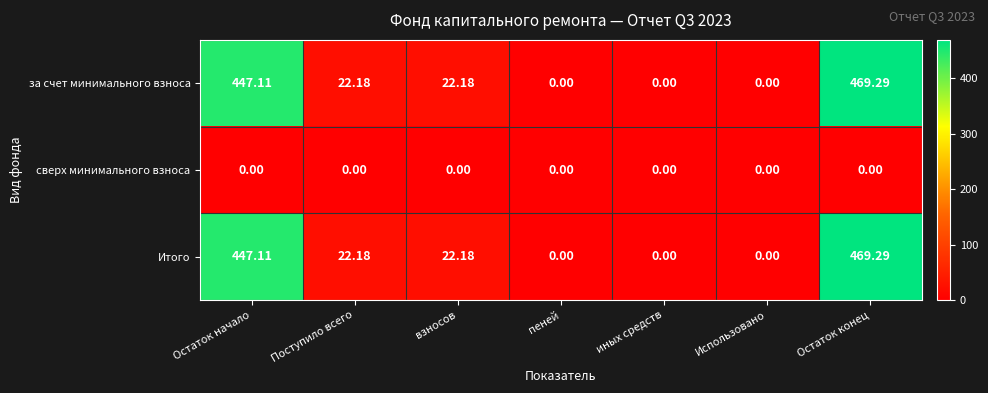

At which category is the sum across all series the highest?

Остаток конец